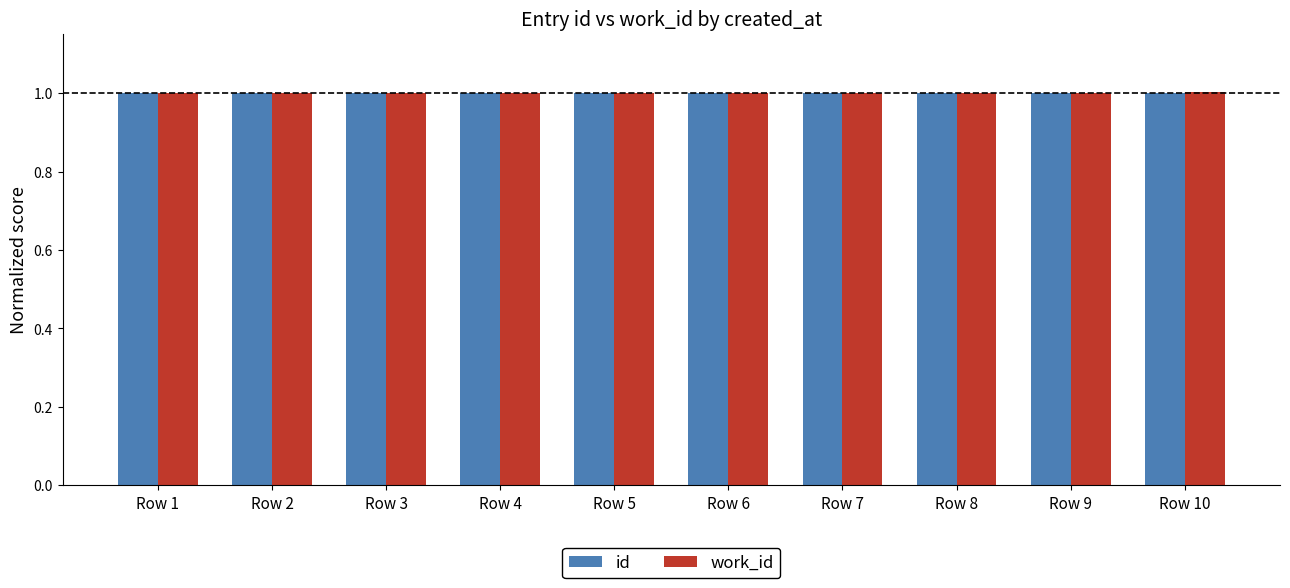

What is the total value across all series at Row 4?

2.0